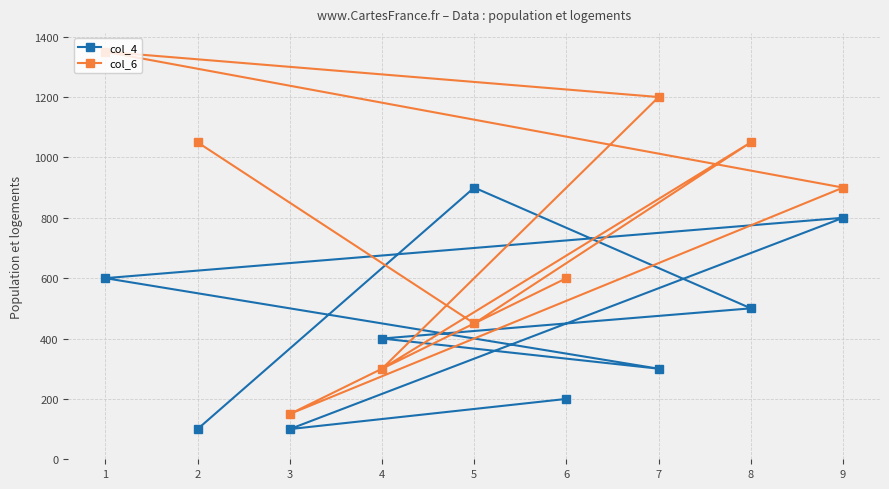

Does the chart display data point markers on the line(s)?

Yes